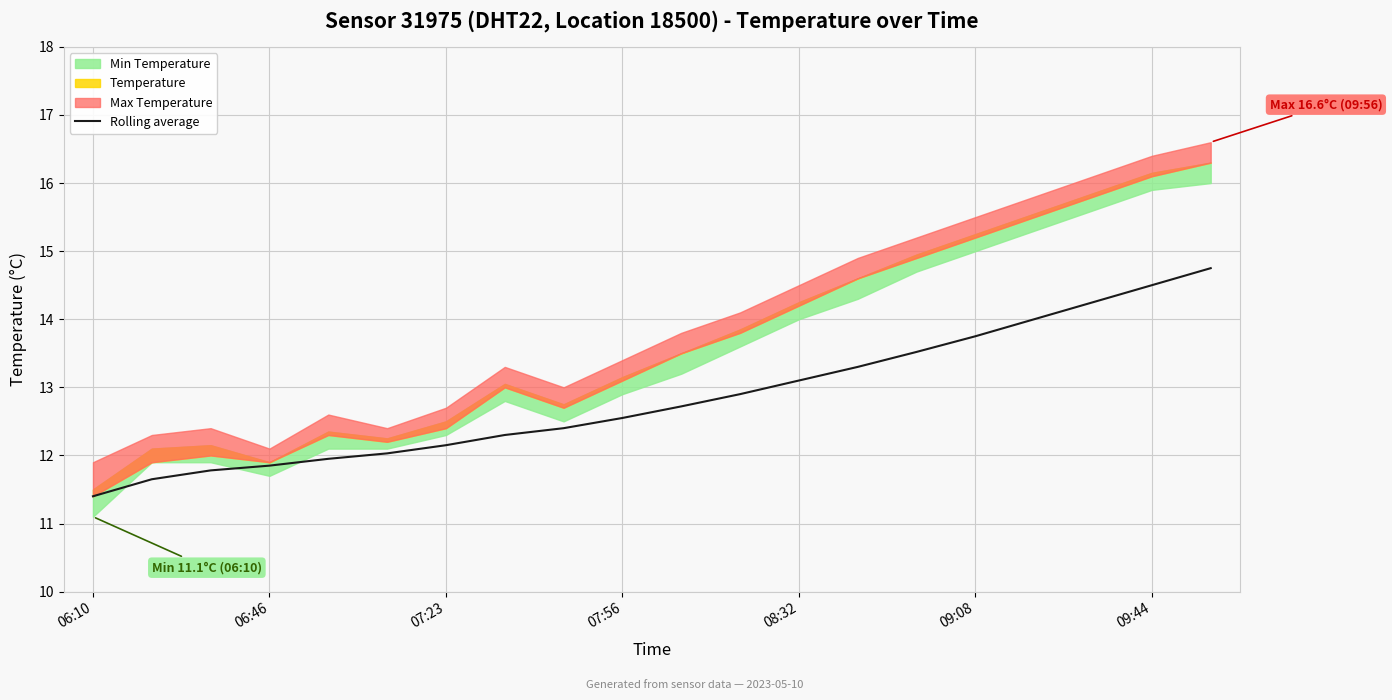

The Rolling average series shows 14.5 at 09:44. True or false?

True